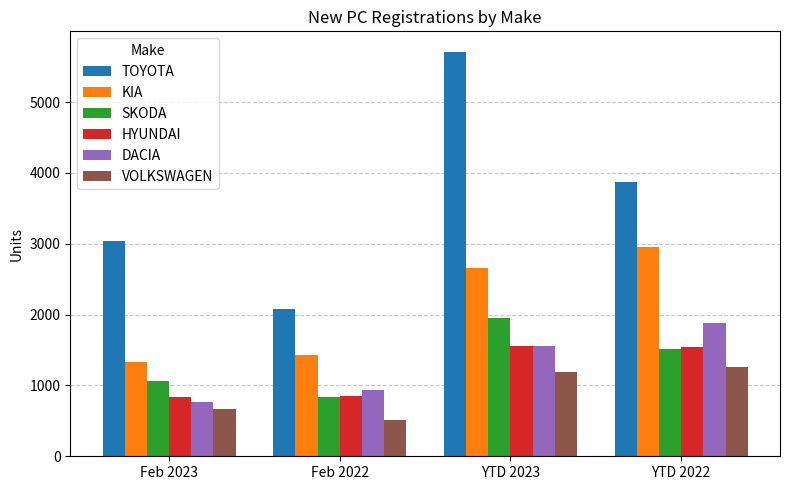

What is the total value across all series at Feb 2023?

7678